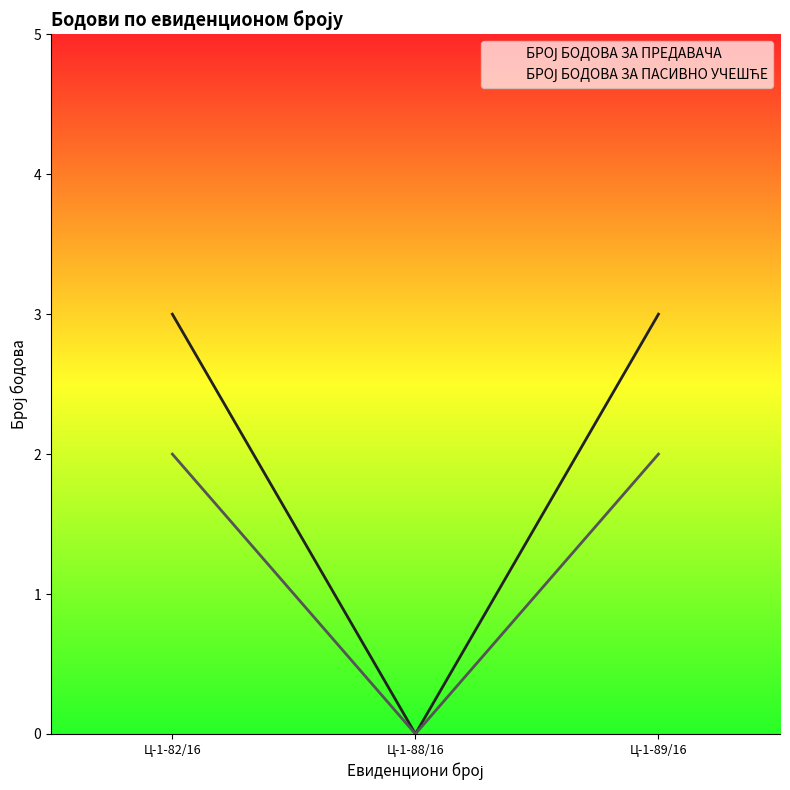

Rank the series by their average value, from highest to lowest.

БРОЈ БОДОВА ЗА ПРЕДАВАЧА, БРОЈ БОДОВА ЗА ПАСИВНО УЧЕШЋЕ